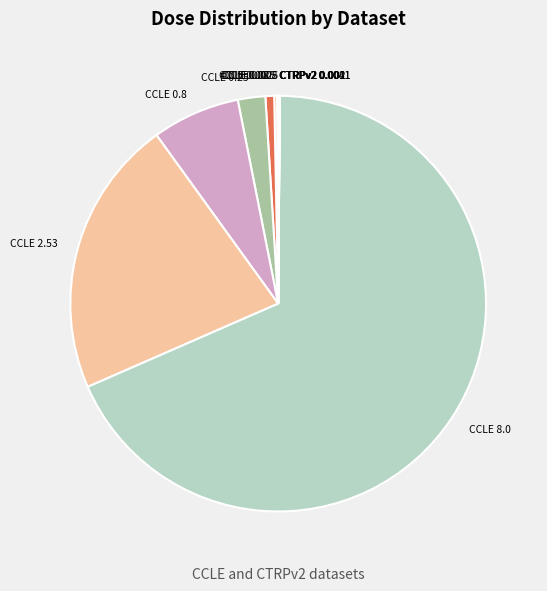

True or false: CCLE 0.8 accounts for 1% of the total.

False